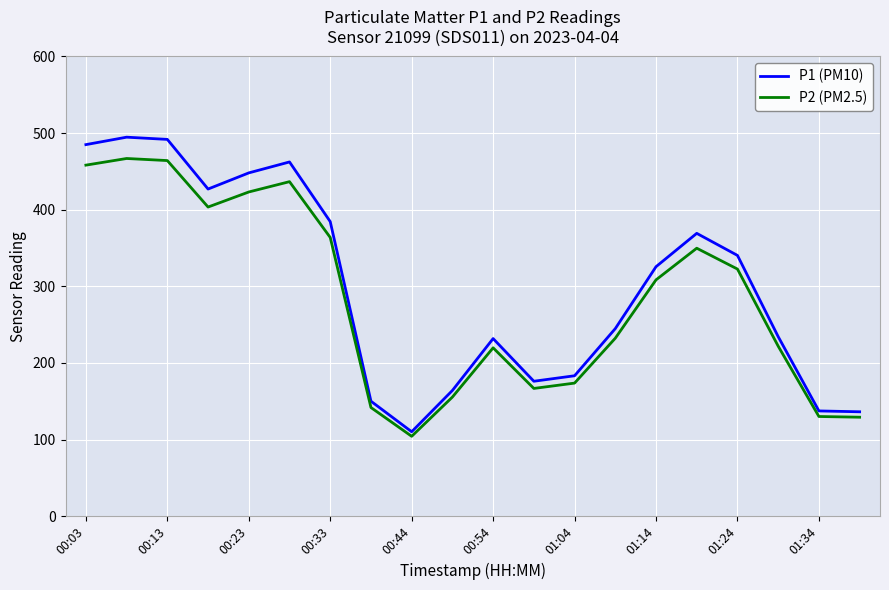

Which series has the widest spread of values?

P1 (PM10)